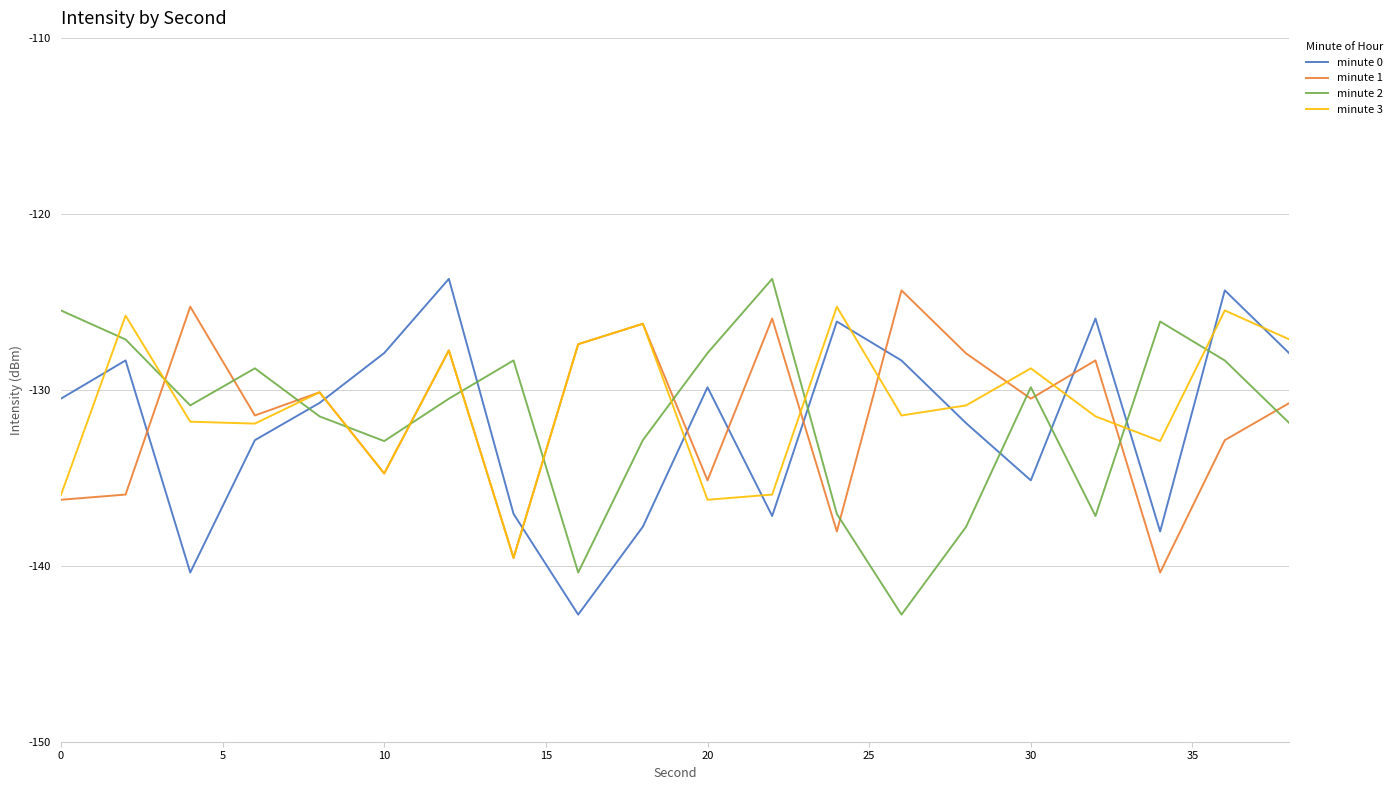

After their last crossing, which series has the higher values: minute 2 or minute 0?

minute 0